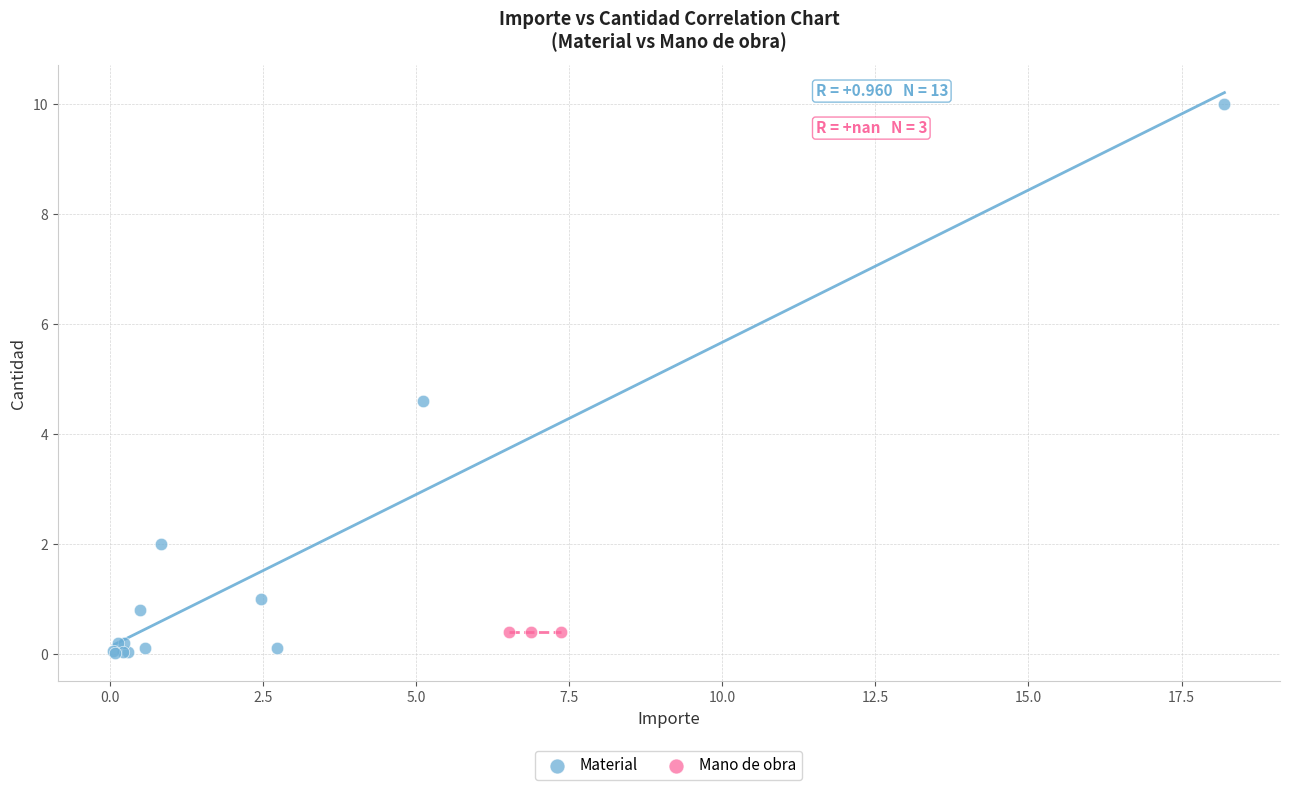

Which series reaches the maximum Y coordinate?

Material